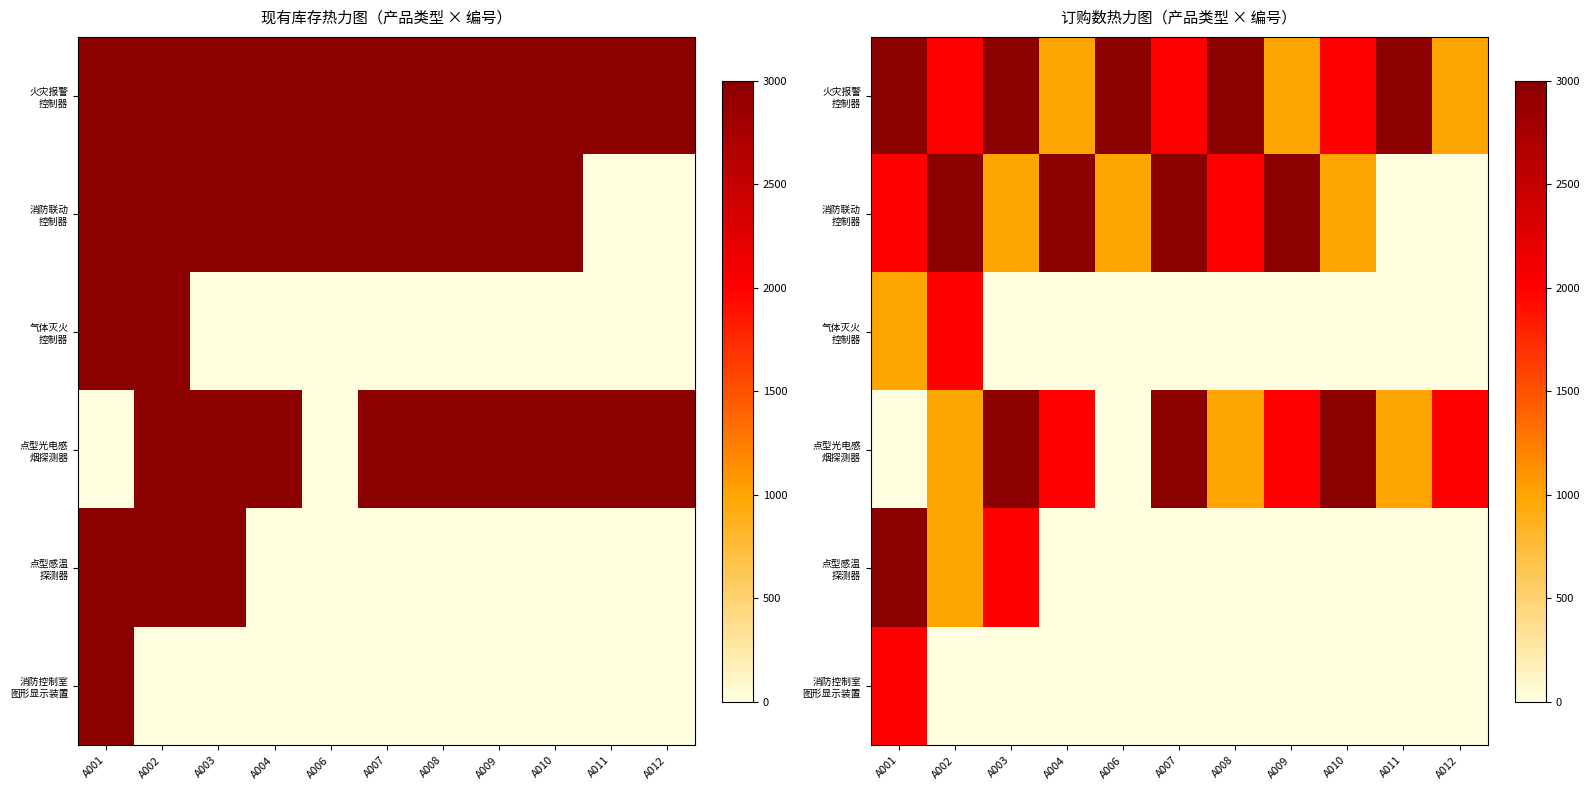

List the series in order of their peak value, highest first.

火灾报警 控制器, 消防联动 控制器, 点型光电感 烟探测器, 点型感温 探测器, 气体灭火 控制器, 消防控制室 图形显示装置